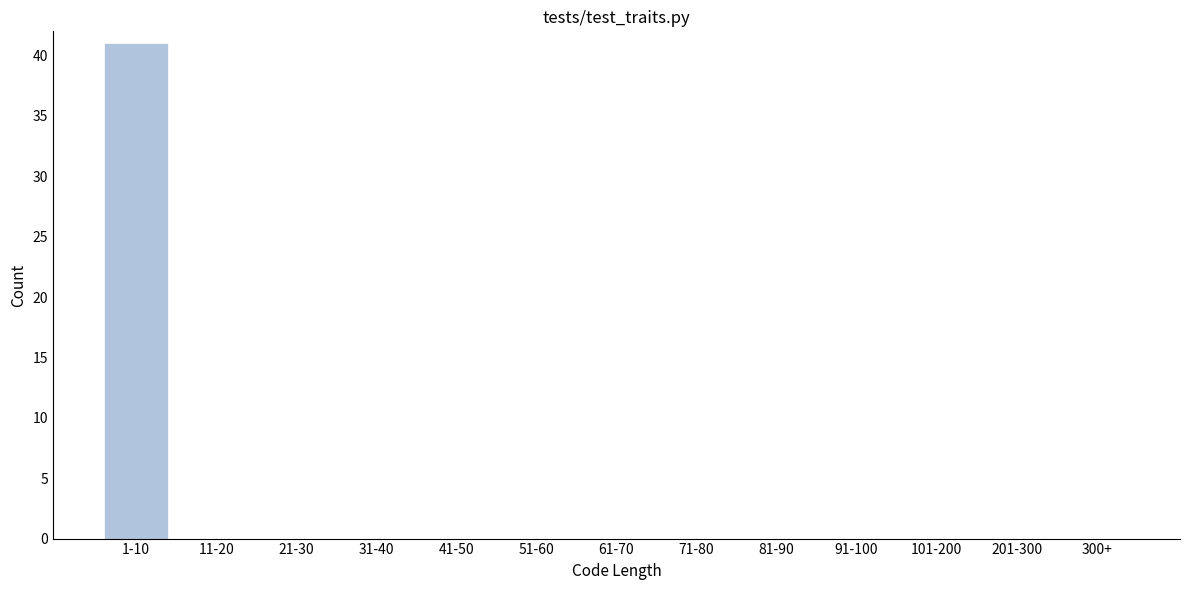

Reading right to left, list all the values displayed in this chart.

300+=0	201-300=0	101-200=0	91-100=0	81-90=0	71-80=0	61-70=0	51-60=0	41-50=0	31-40=0	21-30=0	11-20=0	1-10=41